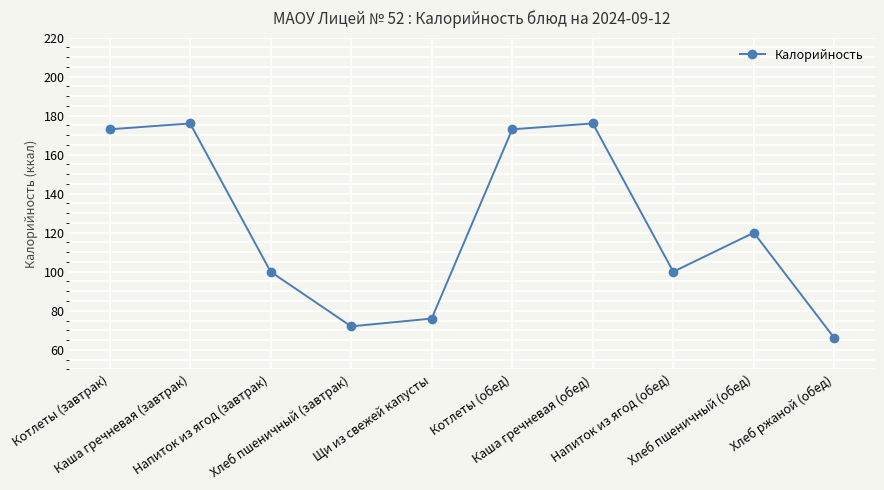

What is the greatest value displayed?

176